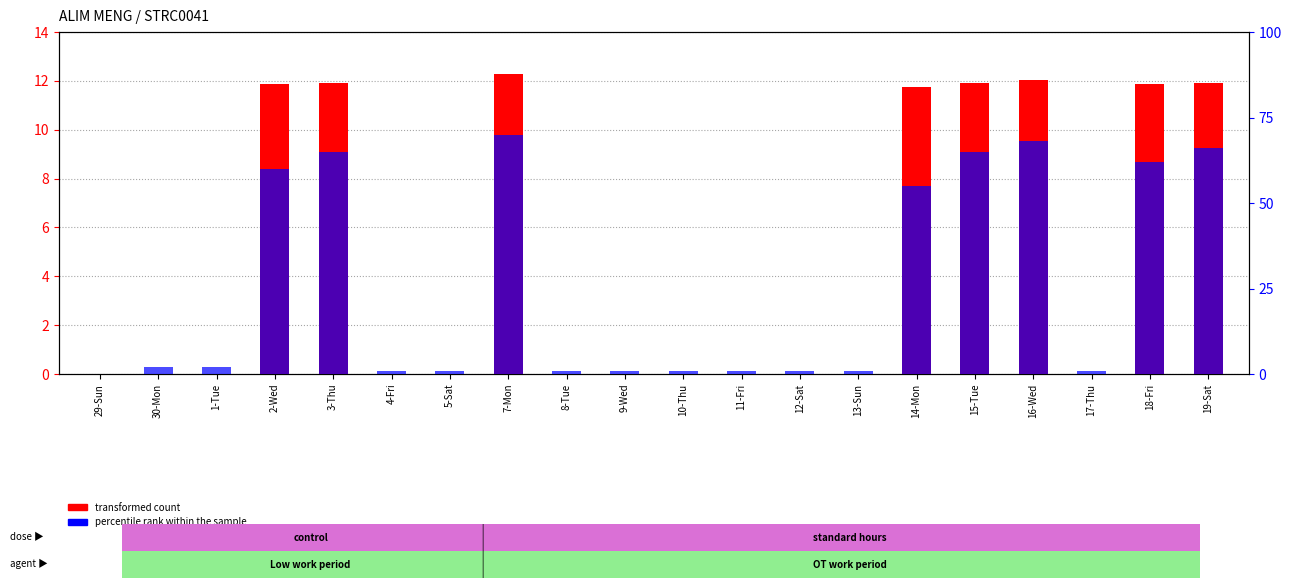

What is the label of the 3rd bar from the left?

1-Tue